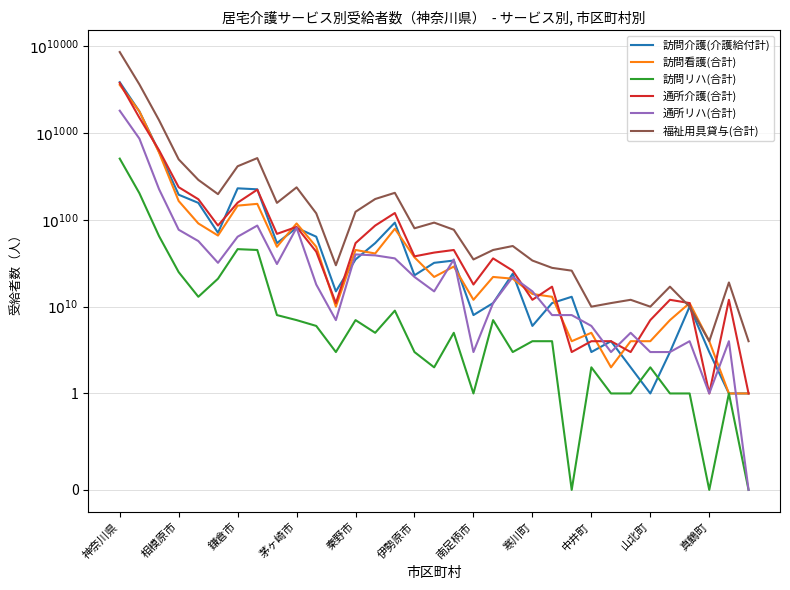

At how many categories does at least one series exceed 8244?

1